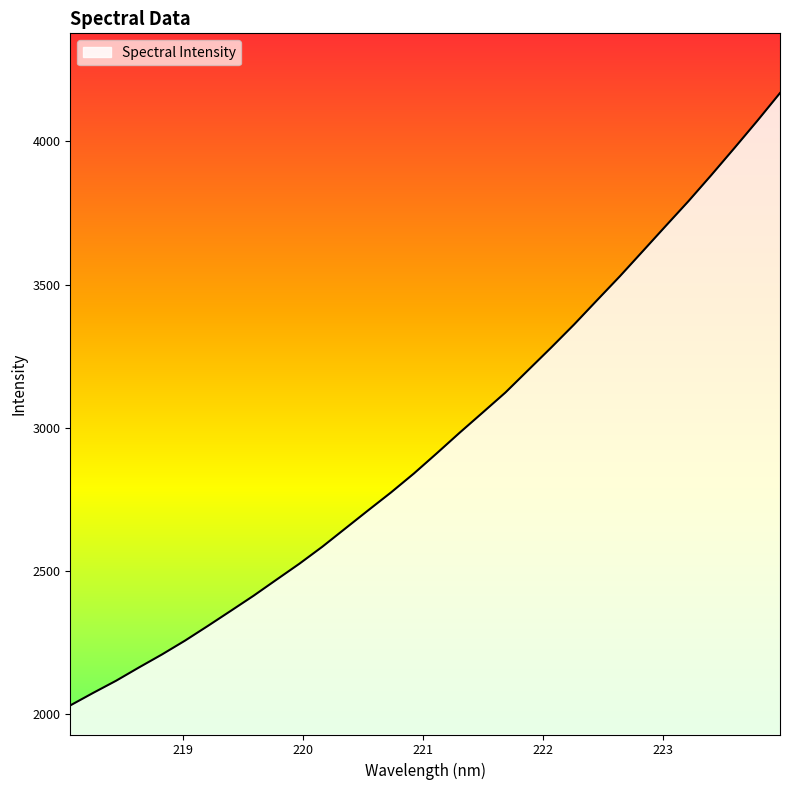

What is the smallest value displayed?

2030.9